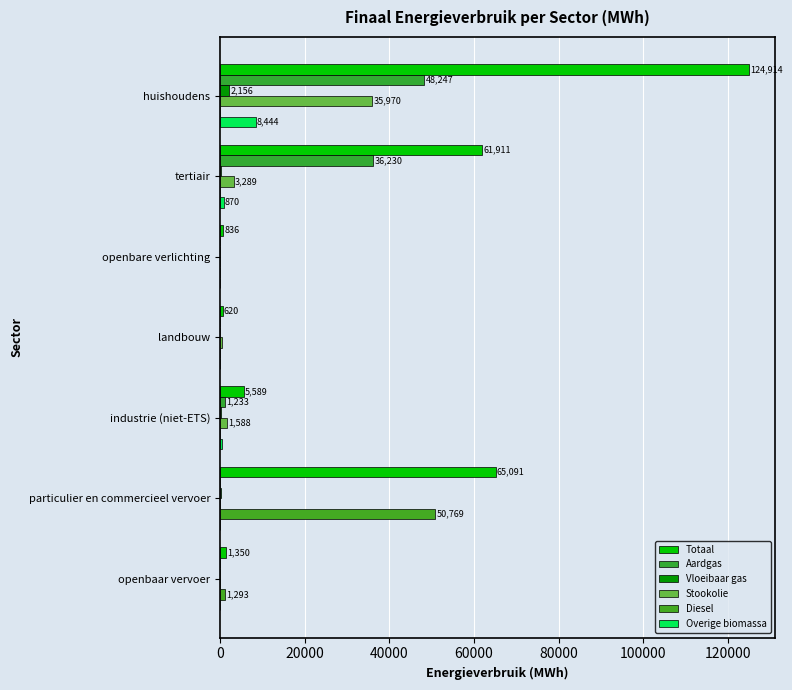

Count the number of data series in this chart.

6